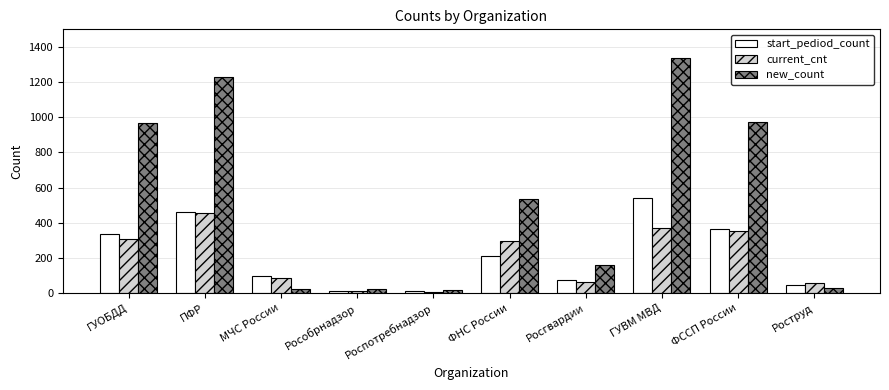

How many bars are there in each group?

3